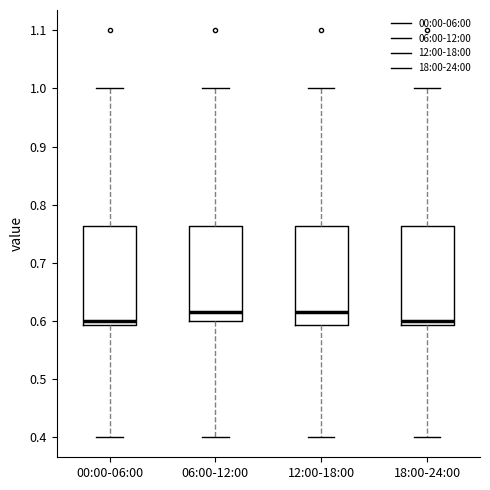

Reading left to right, read every box against the y-axis: the position of its median line, the range the box covers, and the ends of its whiskers. The values are not printed on the chart, so give them approximately, as read against the axis.

00:00-06:00: median 0.60, box 0.59 to 0.76, whiskers 0.40 to 1.00
06:00-12:00: median 0.62, box 0.60 to 0.76, whiskers 0.40 to 1.00
12:00-18:00: median 0.62, box 0.59 to 0.76, whiskers 0.40 to 1.00
18:00-24:00: median 0.60, box 0.59 to 0.76, whiskers 0.40 to 1.00